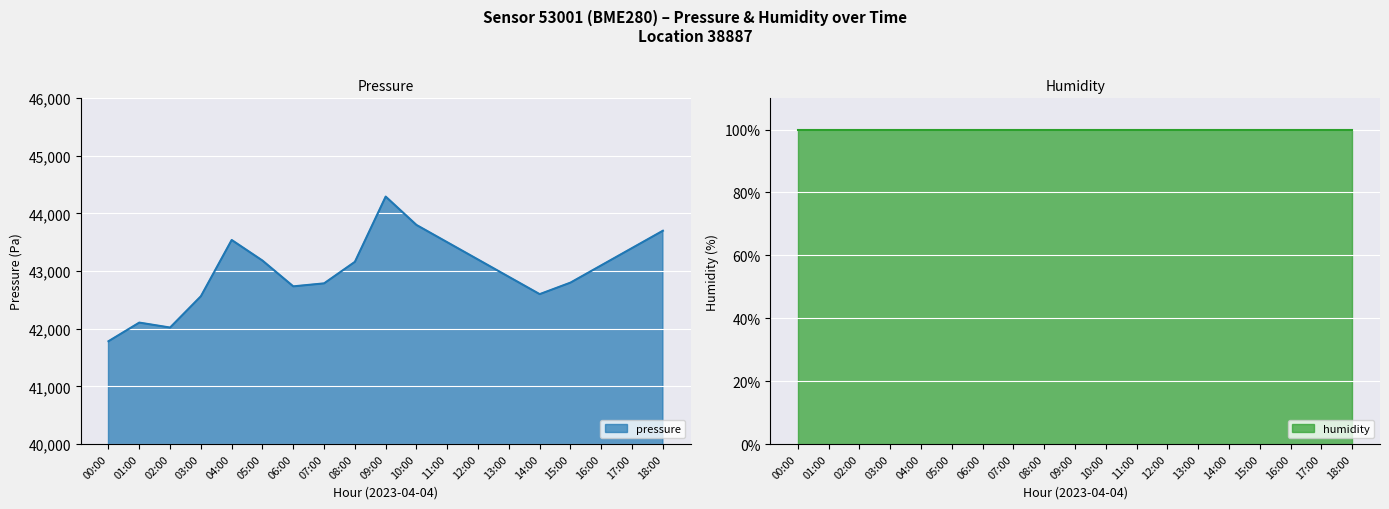

The chart shows a value of 19642.1 at 02:00. True or false?

False